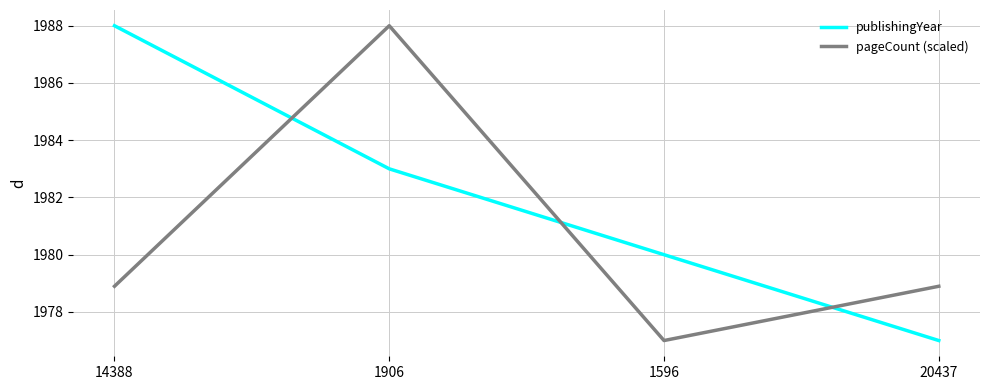

Which series changed the most between 14388 and 20437?

publishingYear